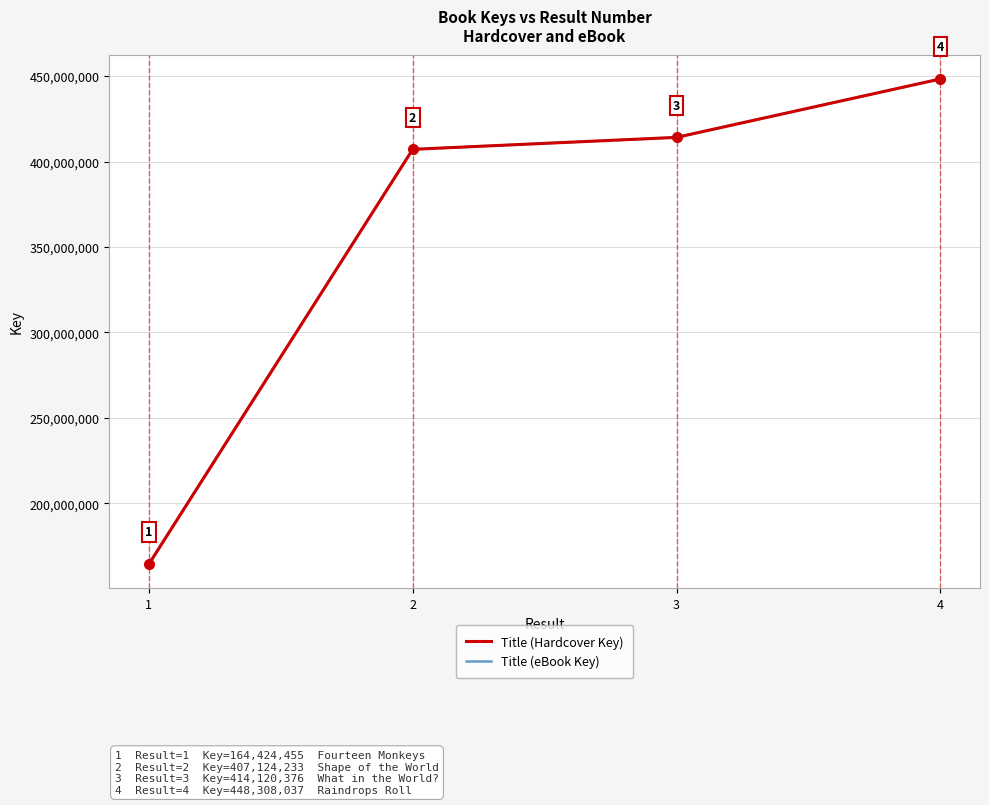

Does the chart have visible grid lines?

Yes